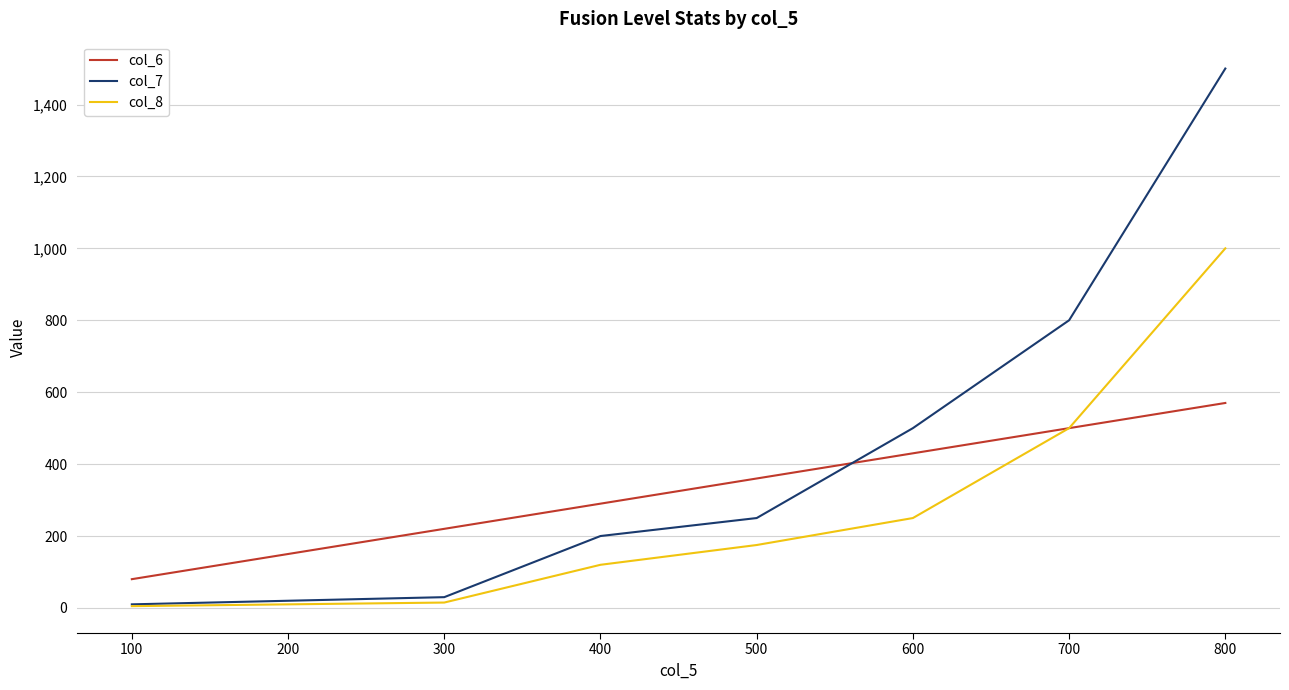

Between which two adjacent categories do col_6 and col_7 first intersect?

500 and 600